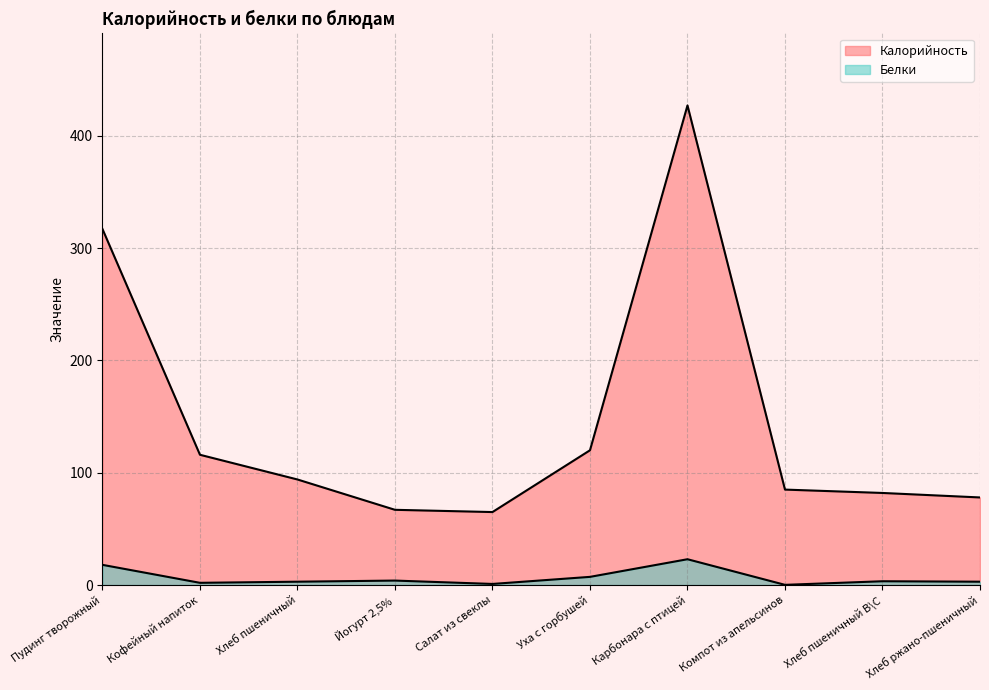

What is the approximate value of Калорийность at Хлеб пшеничный?

94.0